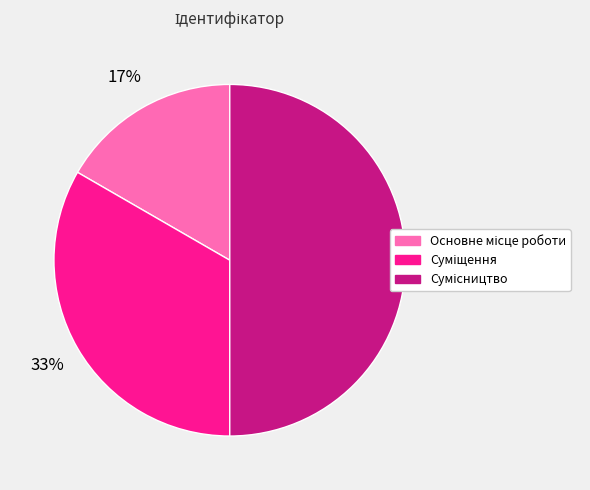

To the nearest percent, what is the average slice percentage?

33%